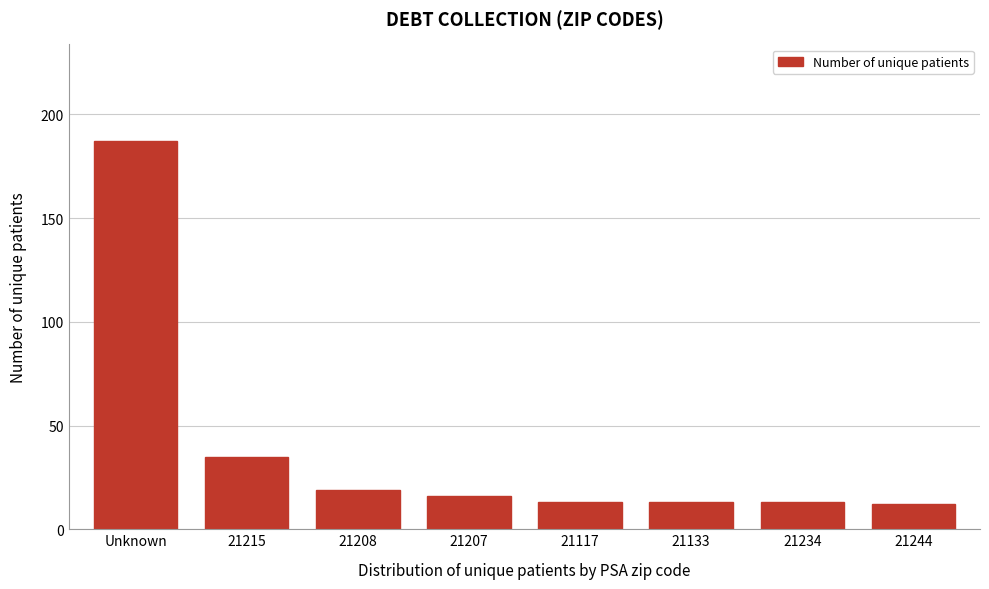

Reading right to left, transcribe all the data shown in this chart.

12	13	13	13	16	19	35	187